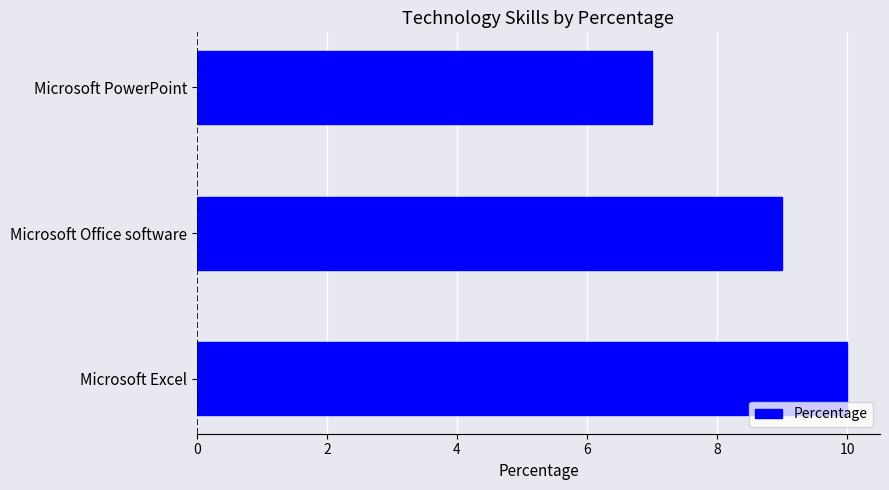

Rank the categories by value from highest to lowest.

Microsoft Excel, Microsoft Office software, Microsoft PowerPoint